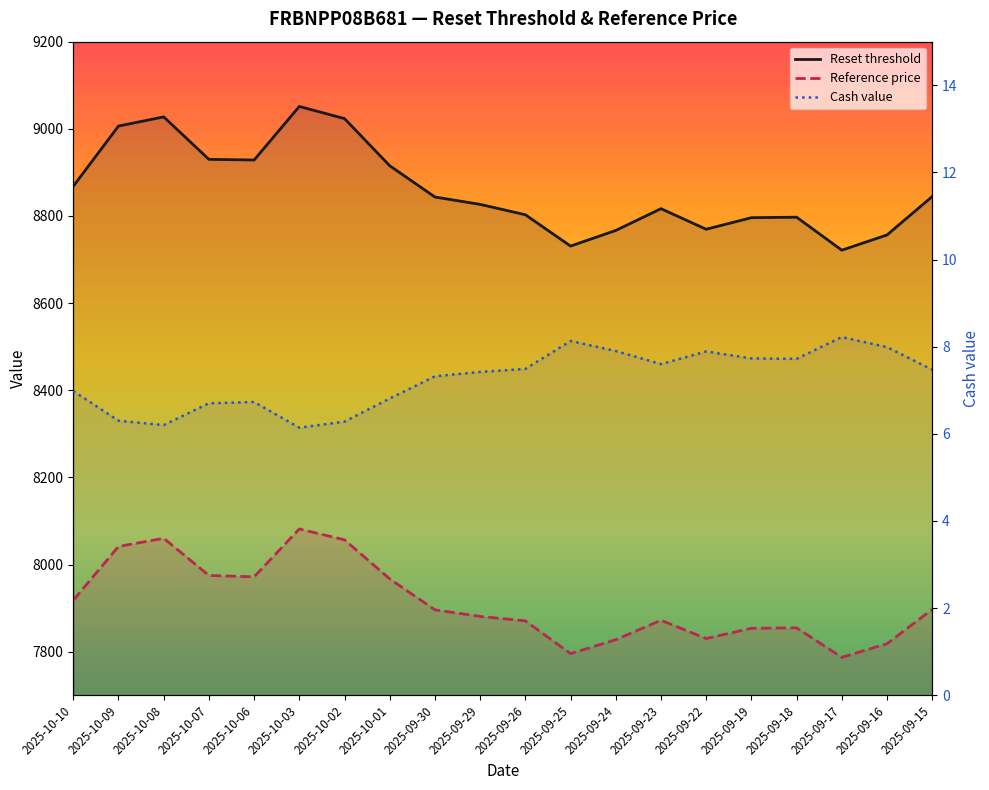

At which category is the sum across all series the highest?

2025-10-03